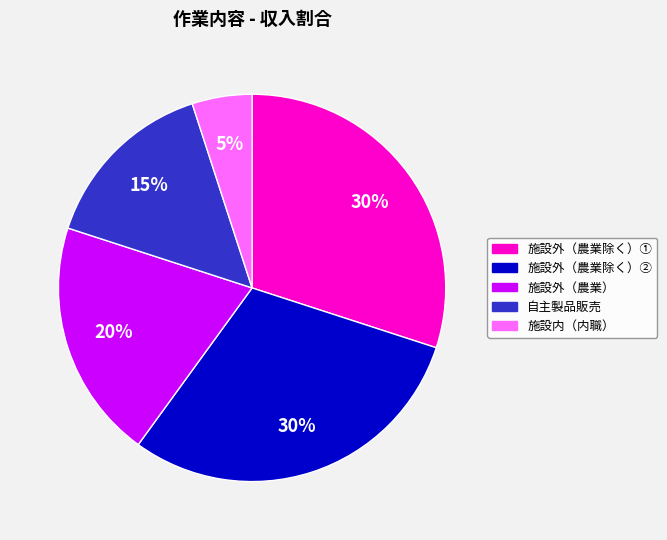

To the nearest percent, what is the difference between the largest and smallest slice percentages?

25%